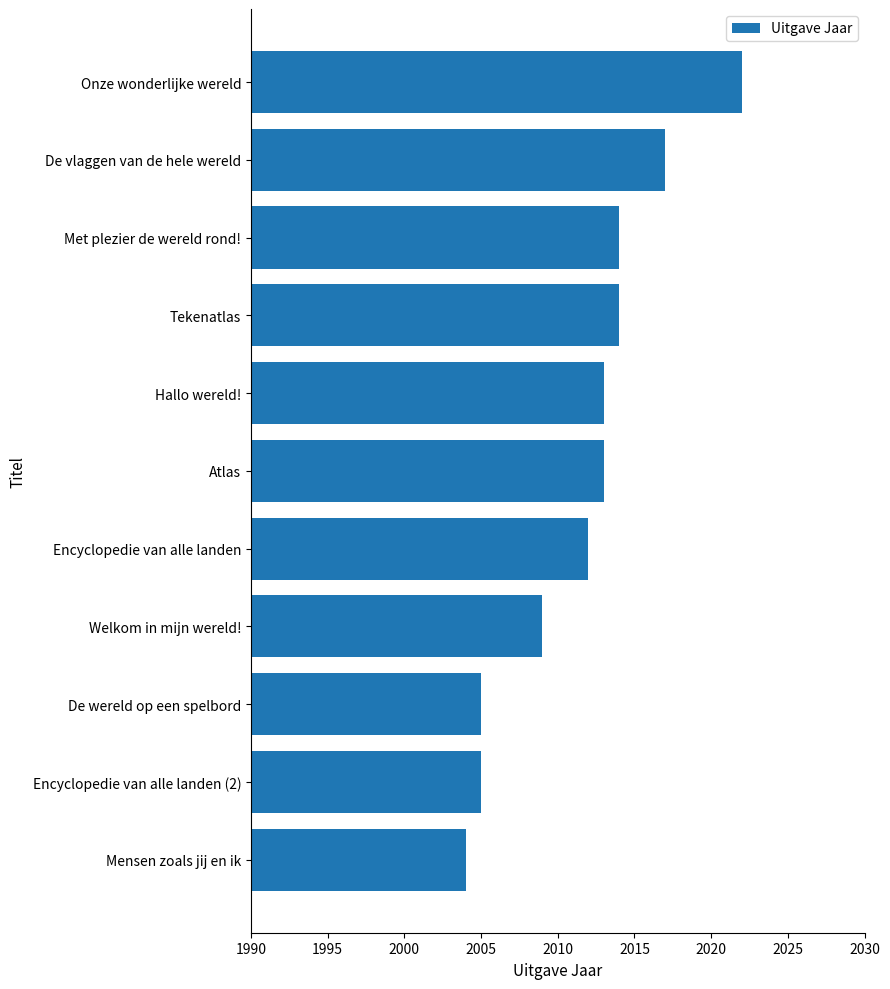

Which label corresponds to the smallest value in the chart?

Mensen zoals jij en ik